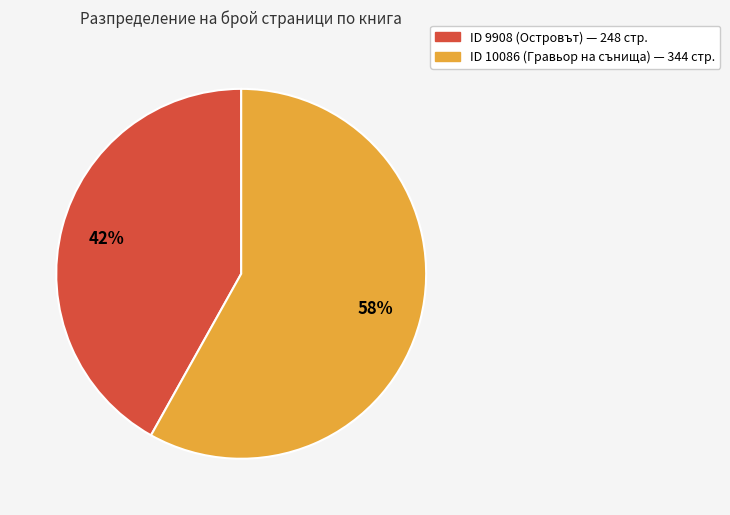

How many slices are in this pie chart?

2